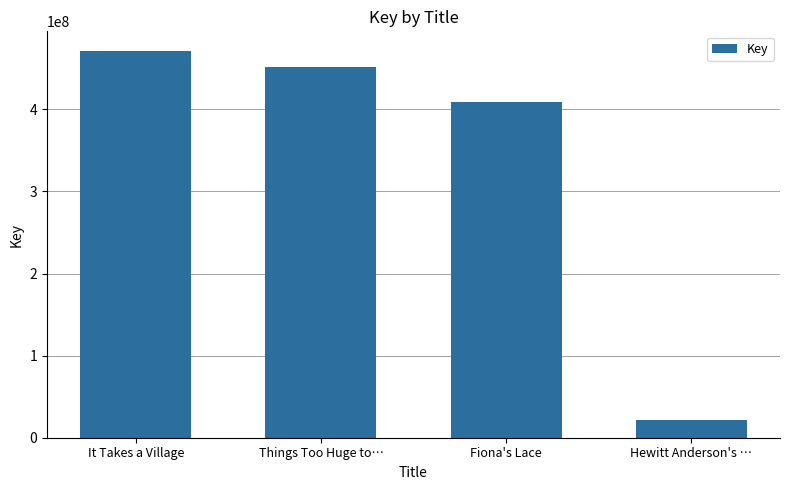

What is the ratio of the value at Things Too Huge to… to the value at Hewitt Anderson's …?

20.7